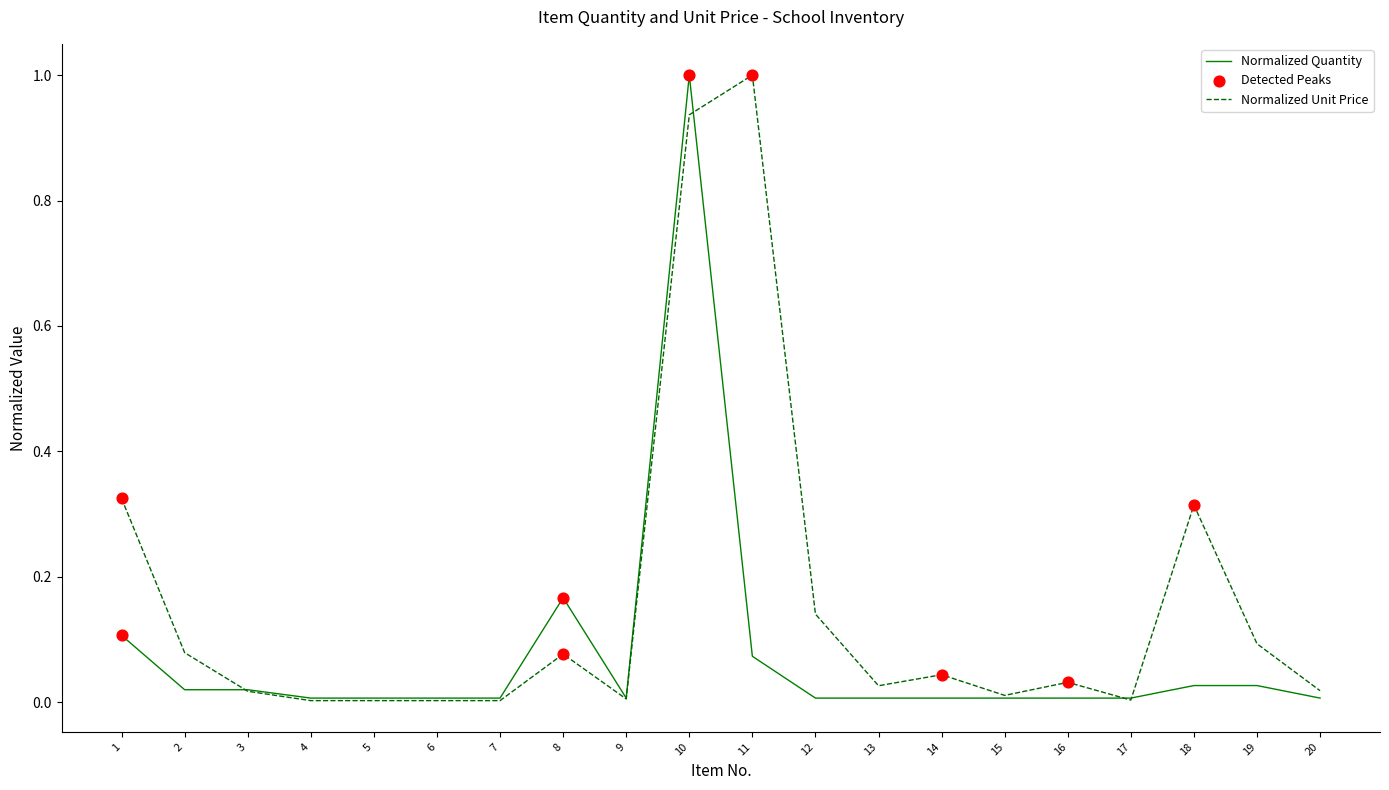

At which category is the sum across all series the highest?

10